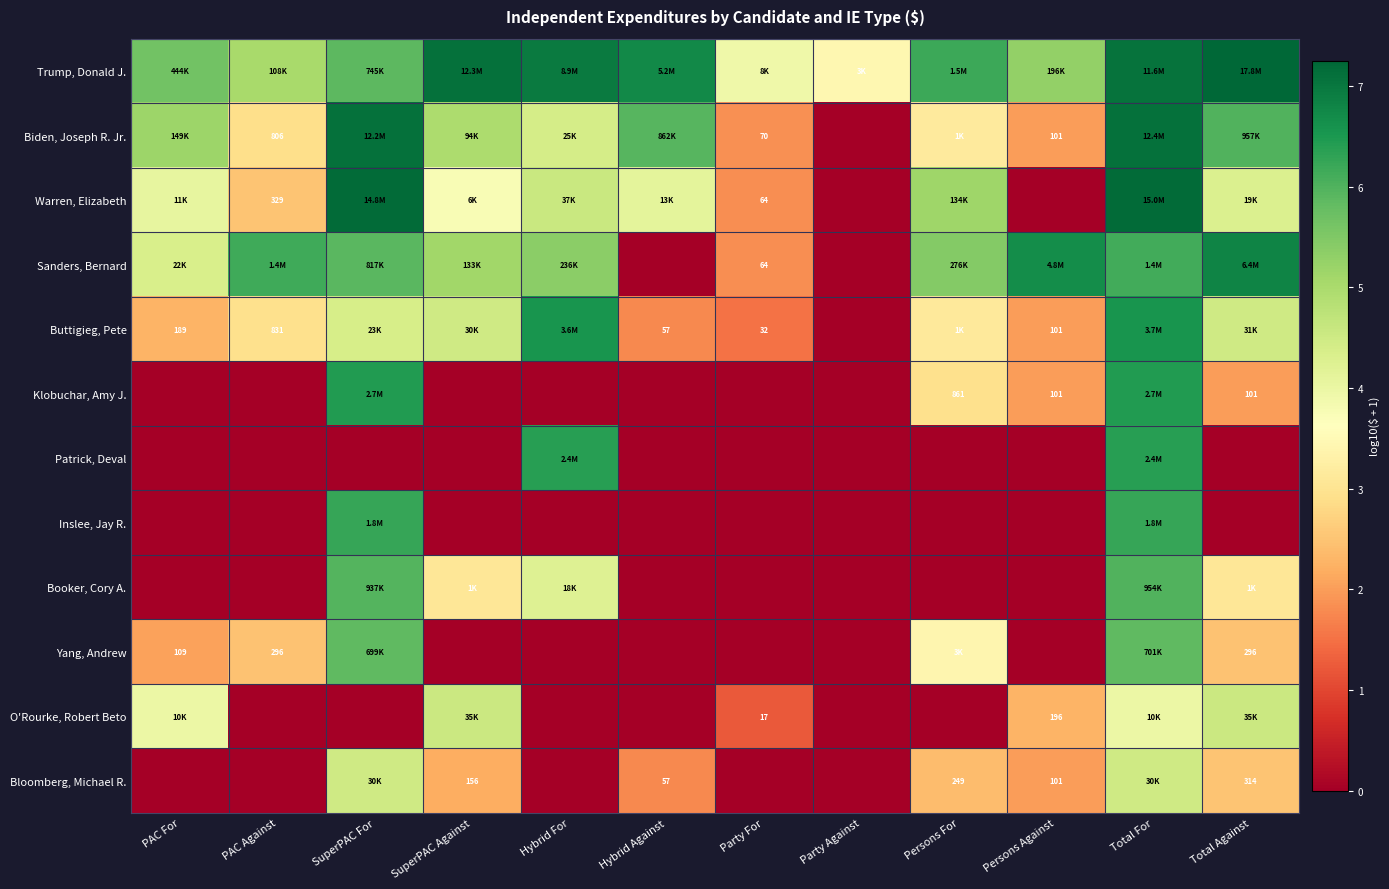

At which label is Klobuchar, Amy J. closest to 3?

Persons For